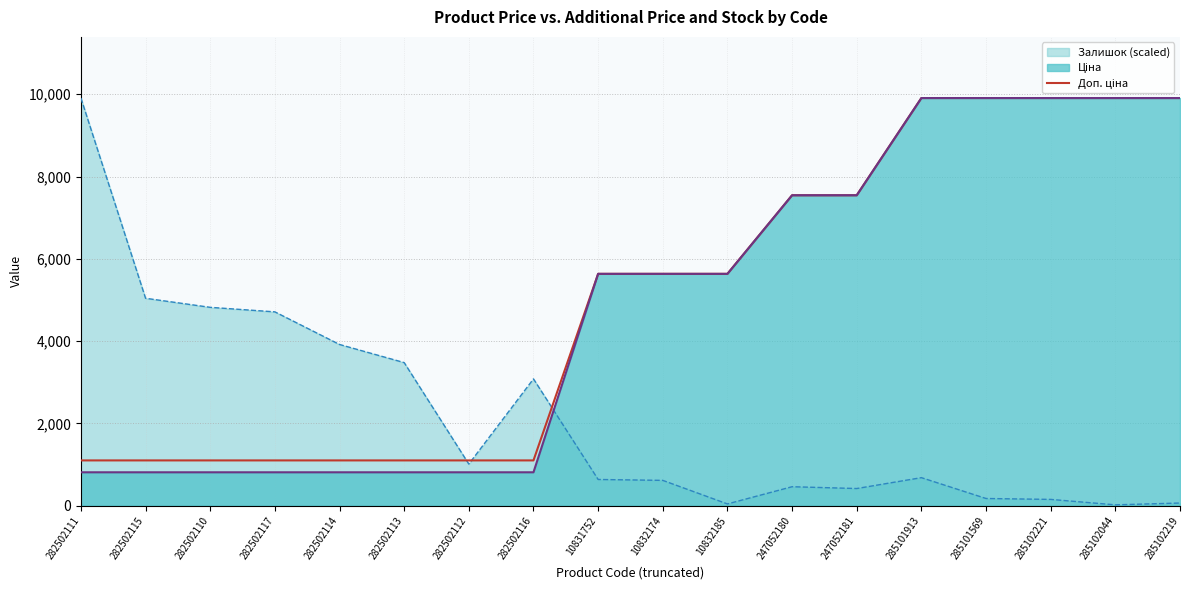

What are all the series names shown in the legend?

Доп. ціна, Ціна, Залишок (scaled)